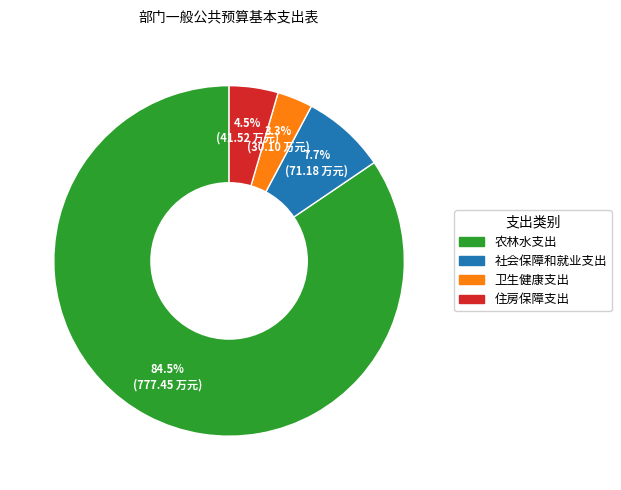

The 社会保障和就业支出 slice represents 8% of the pie. True or false?

True